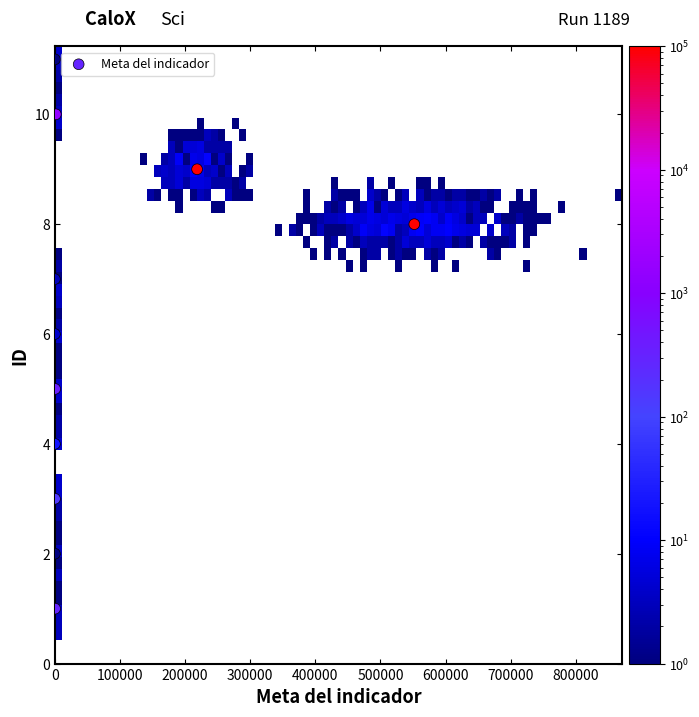

What is the range of Y values (max minus min)?

10